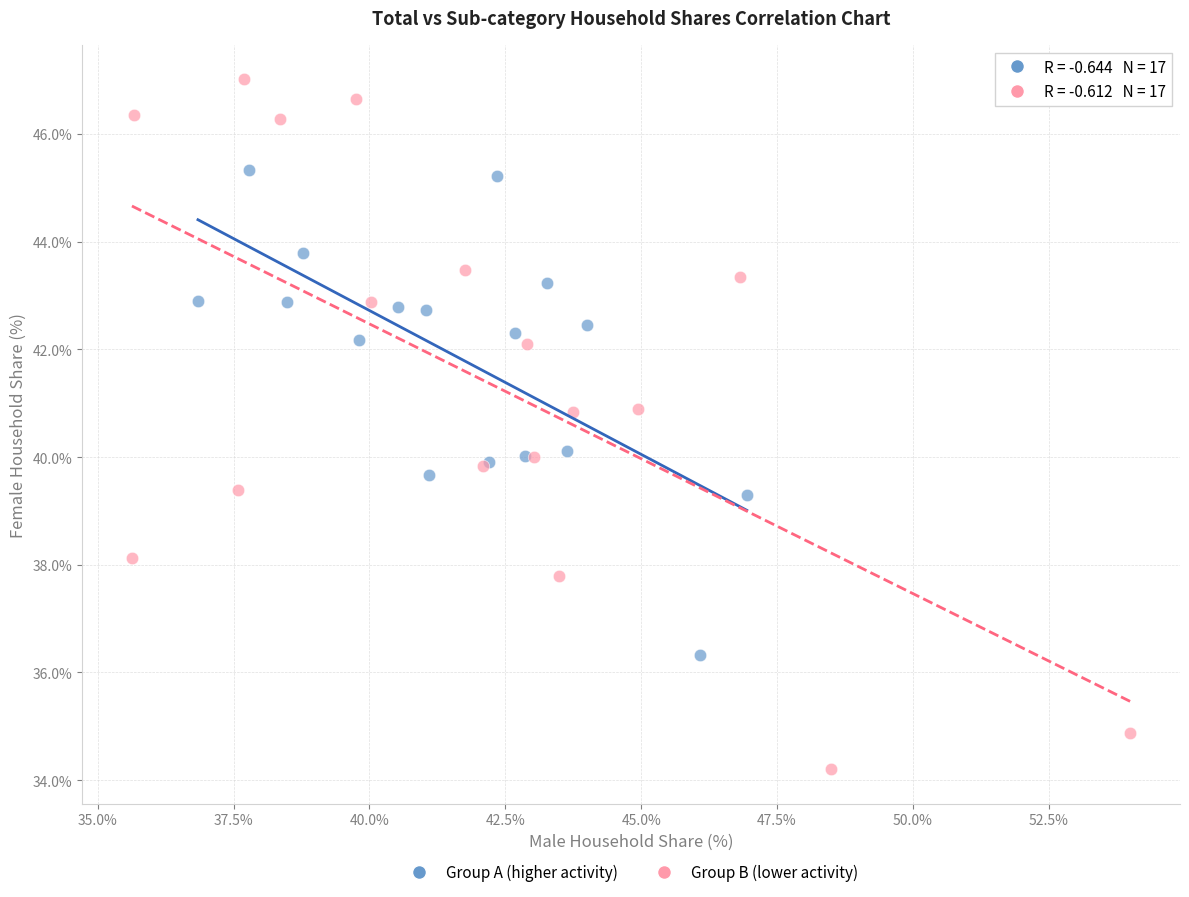

What are all the series names shown in the legend?

Group A (higher activity), Group B (lower activity)